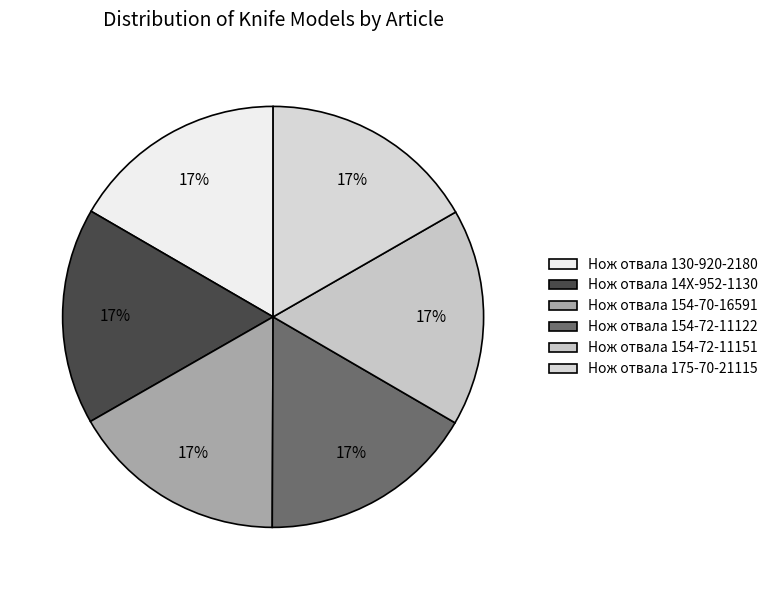

To the nearest percent, what is the average slice percentage?

17%